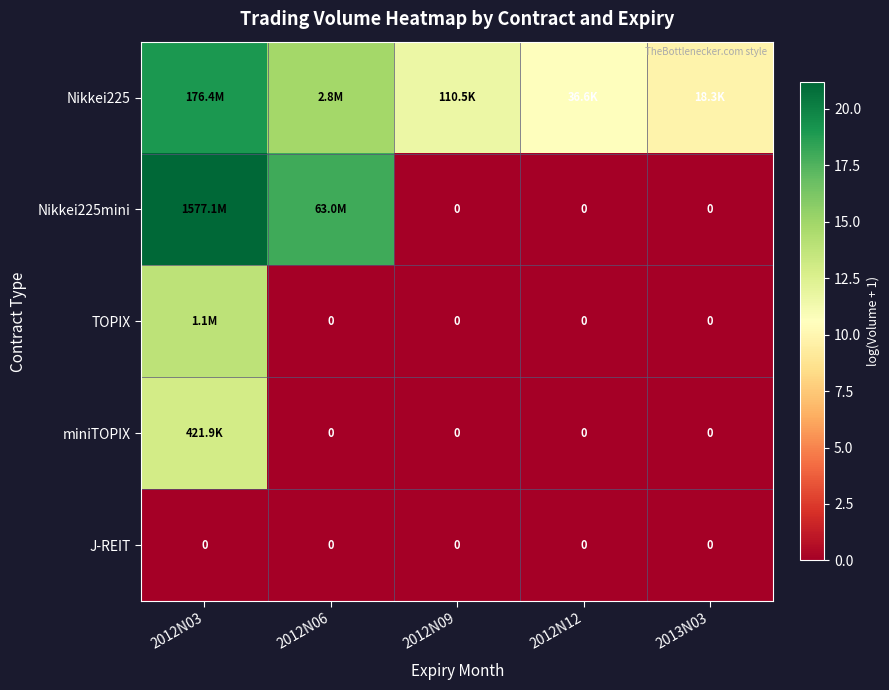

What is the greatest value displayed?

21.2